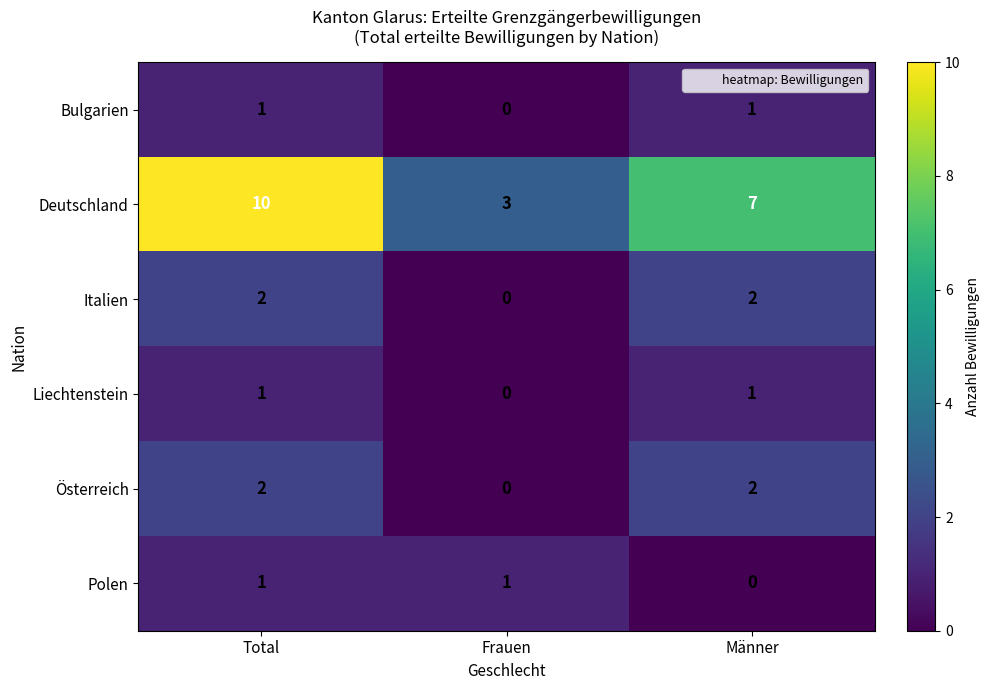

At how many categories does at least one series exceed 2?

3